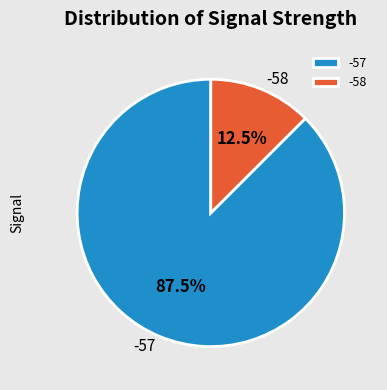

Count the number of slices in the pie.

2